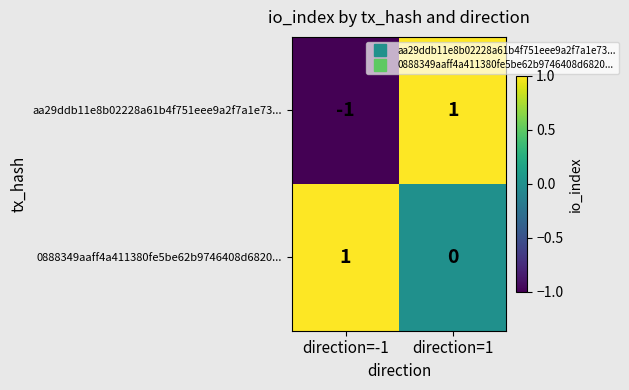

At which label is 0888349aaff4a411380fe5be62b9746408d6820... closest to 0?

direction=1